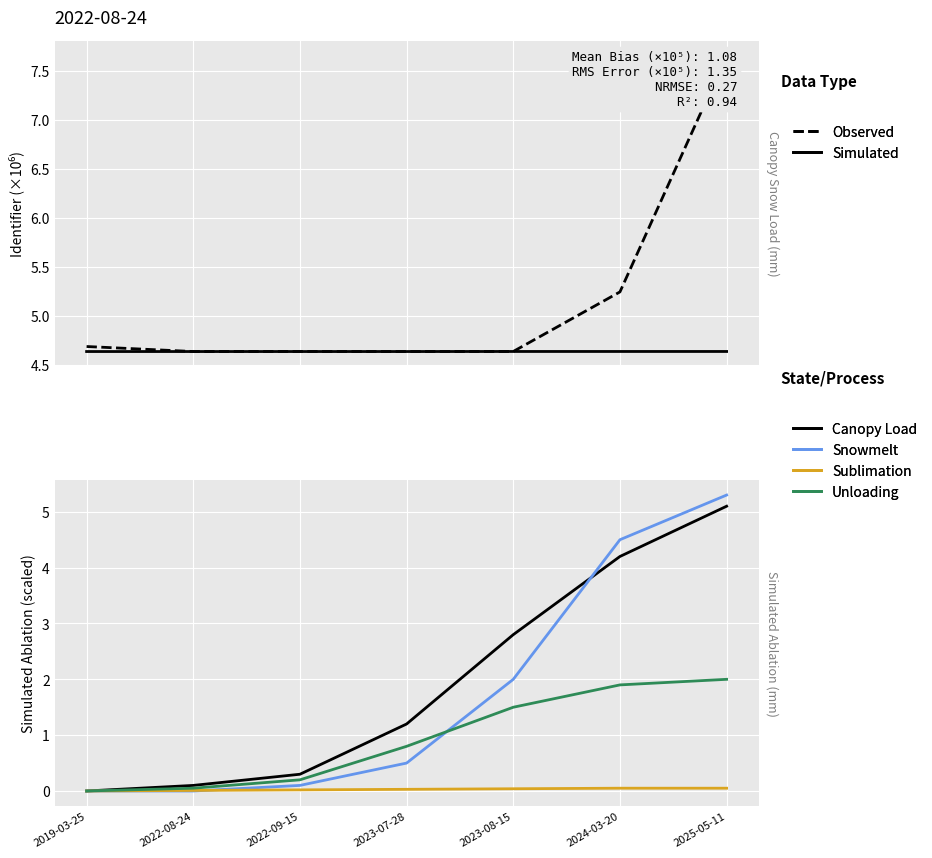

The Unloading series shows 1.5 at 2023-08-15. True or false?

True